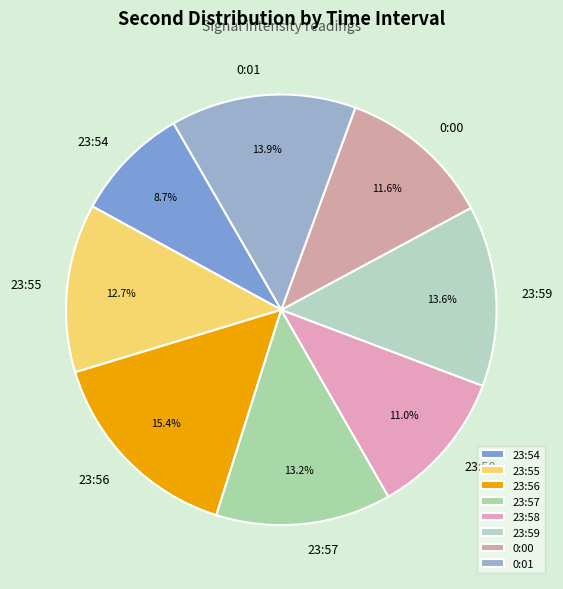

Which slice is the smallest?

23:54